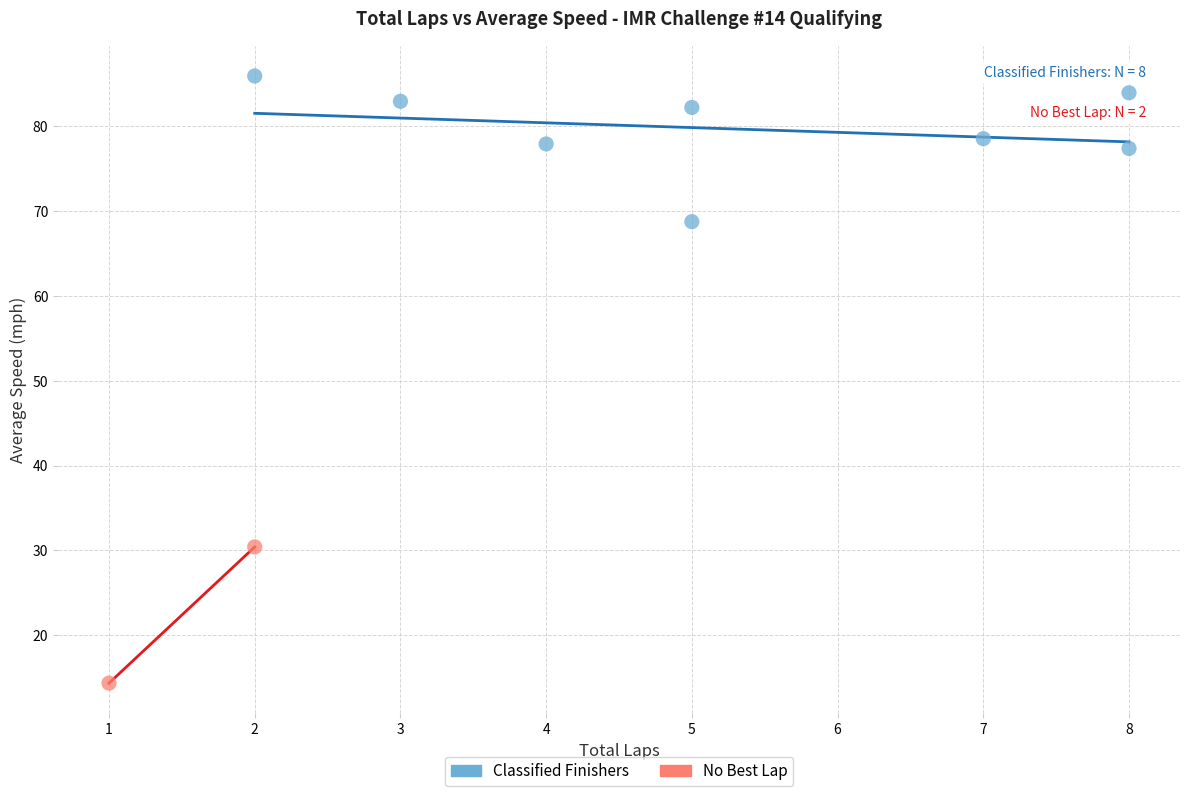

What are all the series names shown in the legend?

Classified Finishers, No Best Lap